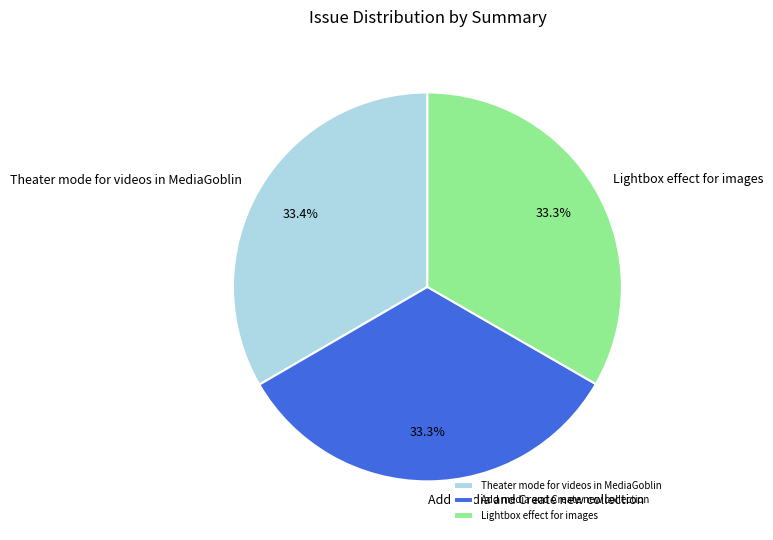

True or false: Add media and Create new collection accounts for 26% of the total.

False